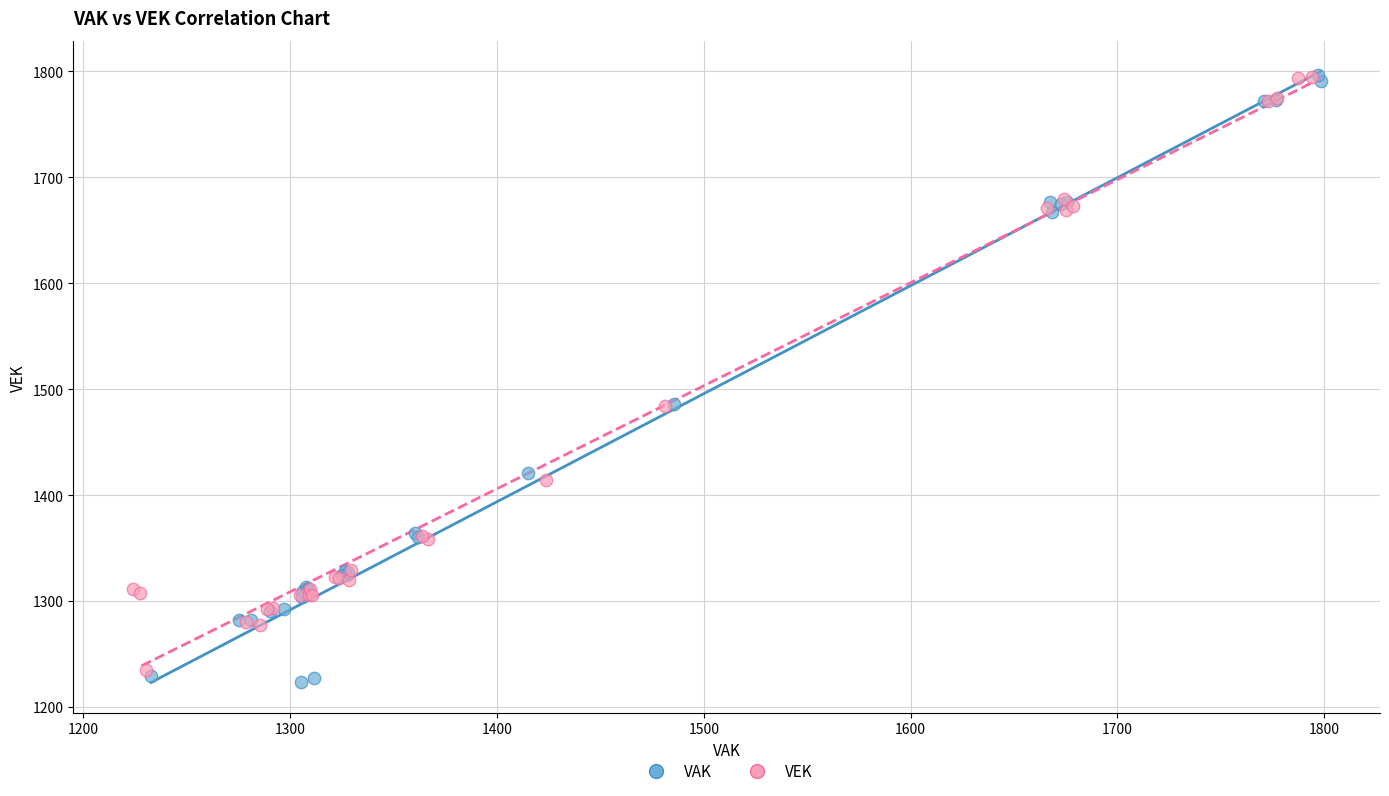

Which series contains the lowest Y value?

VAK